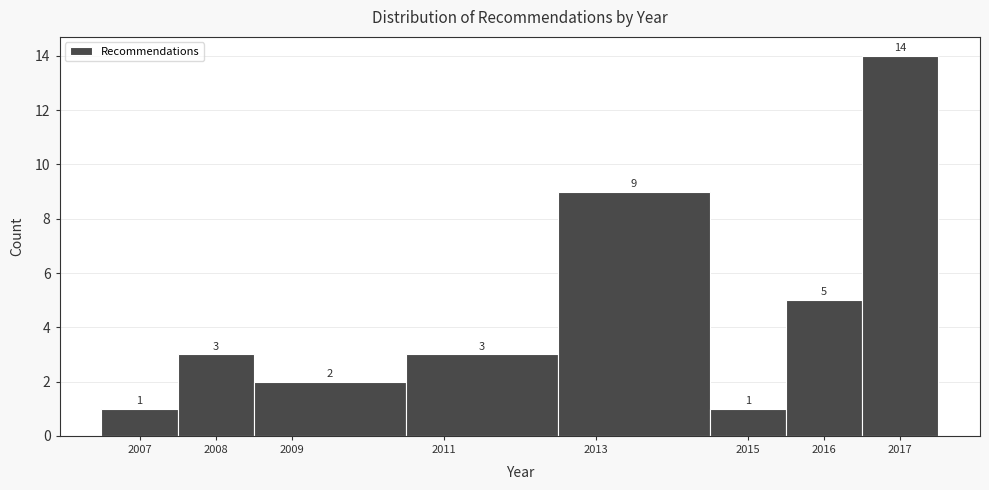

What is the height of the bar covering 2016.5 to 2017.5 on the x-axis?

14